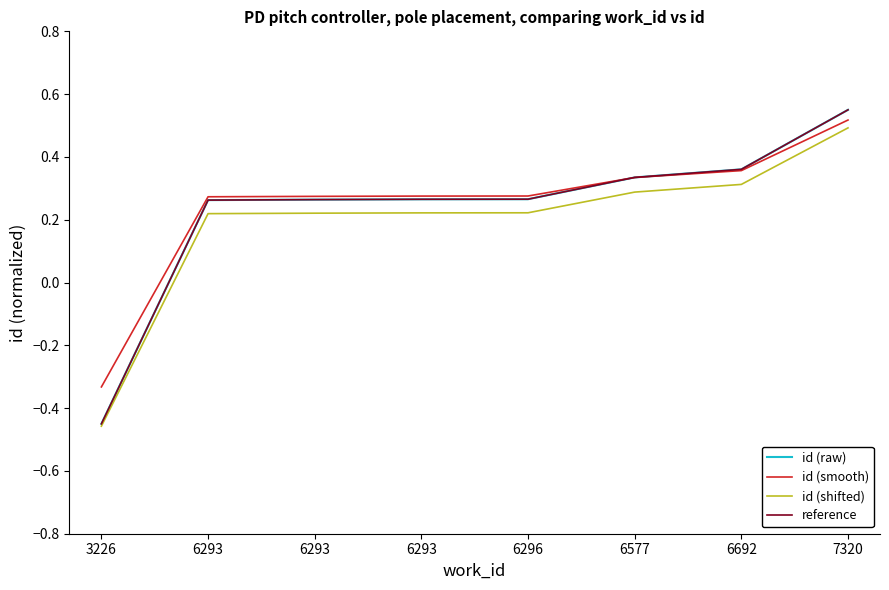

Does the chart have visible grid lines?

No